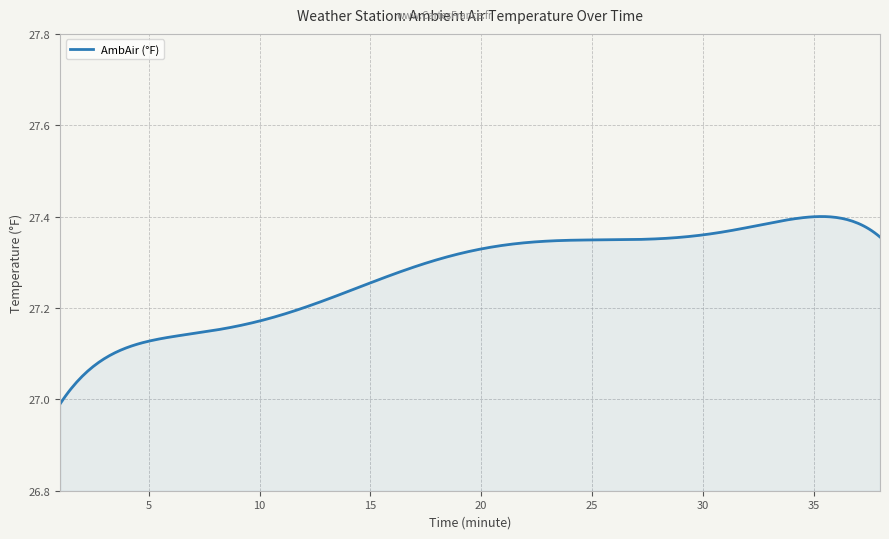

True or false: the data has more than 0 interior local peaks.

True